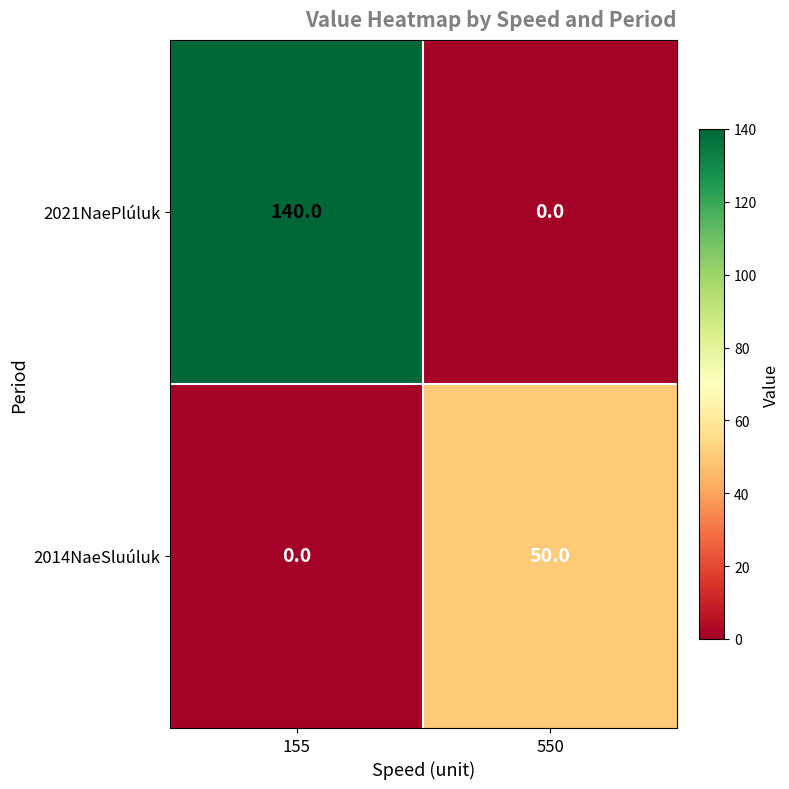

What is the total value across all series at 550?

50